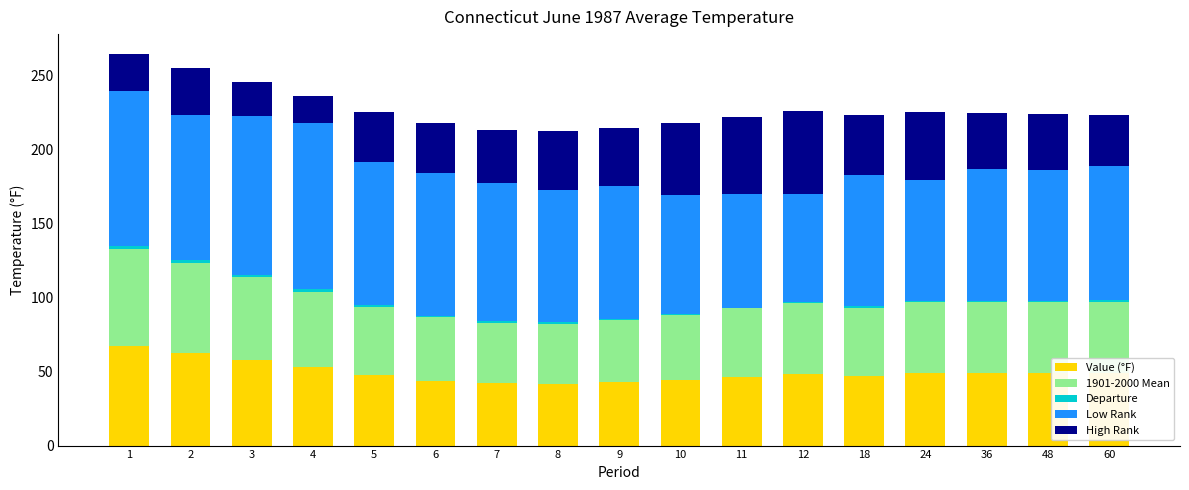

Are the bars grouped side by side (vs. stacked)?

No